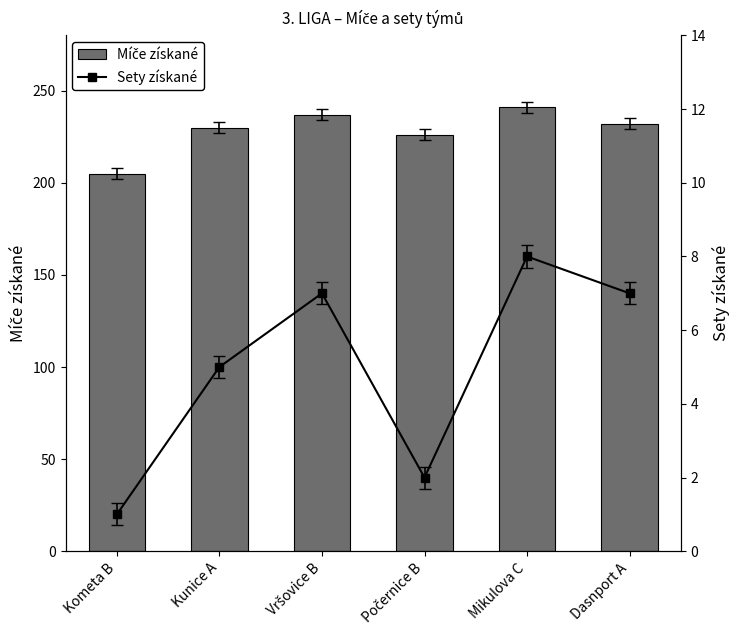

Reading left to right, extract all data points from this chart.

Míče získané: Kometa B=205	Kunice A=230	Vršovice B=237	Počernice B=226	Mikulova C=241	Dasnport A=232
Sety získané: Kometa B=1	Kunice A=5	Vršovice B=7	Počernice B=2	Mikulova C=8	Dasnport A=7